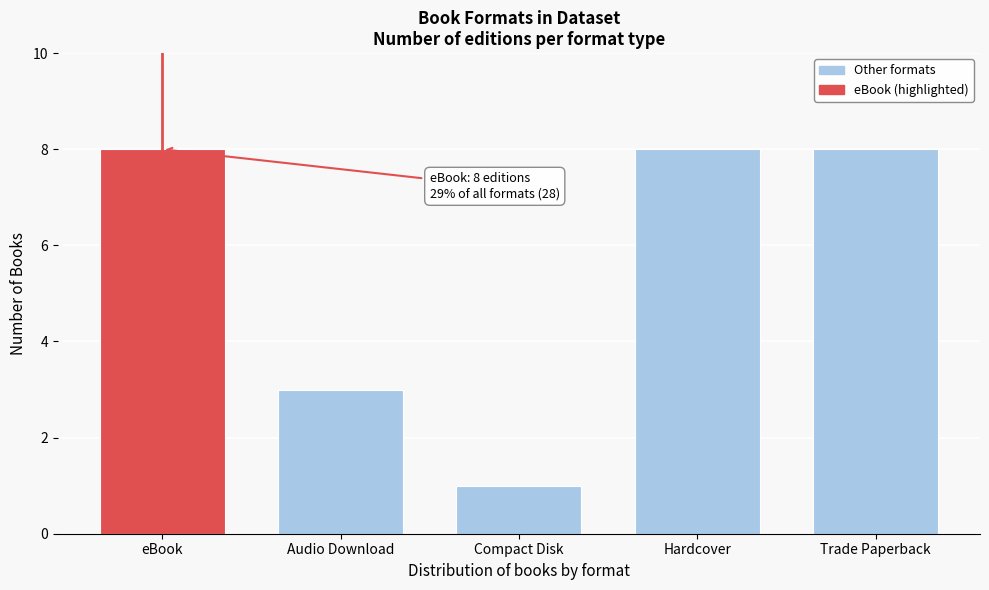

Reading left to right, transcribe all the data shown in this chart.

eBook=8	Audio Download=3	Compact Disk=1	Hardcover=8	Trade Paperback=8